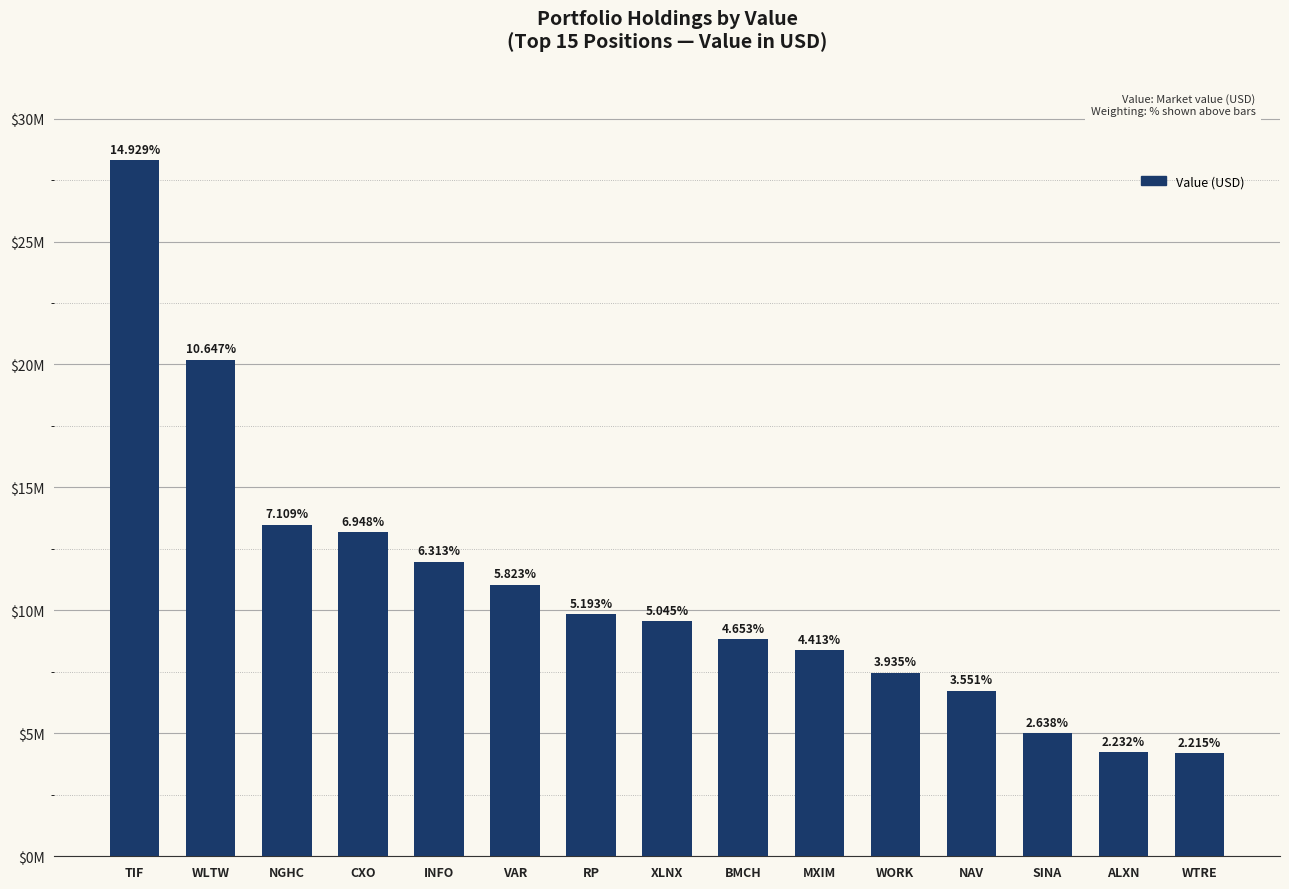

Reading left to right, extract all data points from this chart.

TIF=28314000	WLTW=20193000	NGHC=13482000	CXO=13178000	INFO=11974000	VAR=11043000	RP=9849000	XLNX=9569000	BMCH=8825000	MXIM=8369000	WORK=7464000	NAV=6735000	SINA=5003000	ALXN=4234000	WTRE=4200000